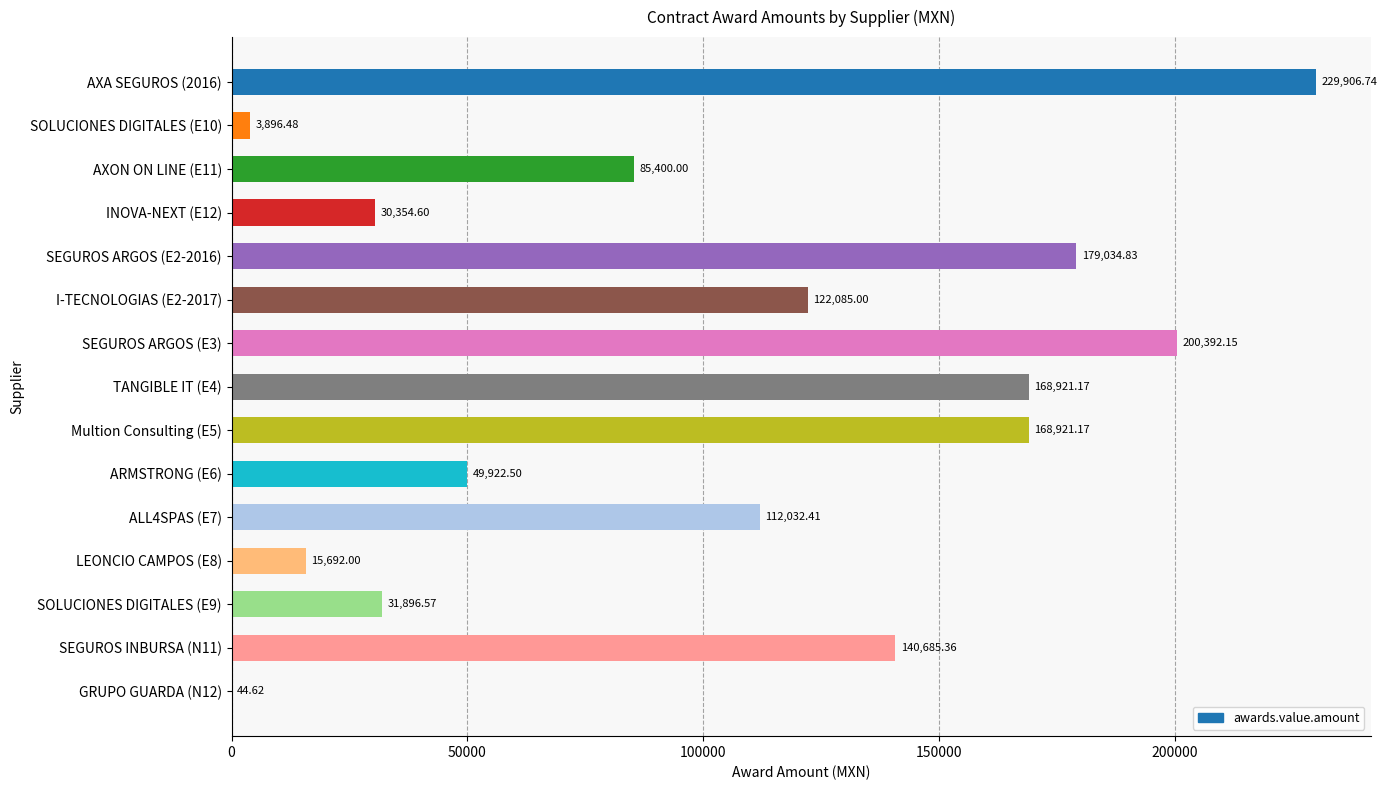

What is the change in value from I-TECNOLOGIAS (E2-2017) to ARMSTRONG (E6)?

-72162.5